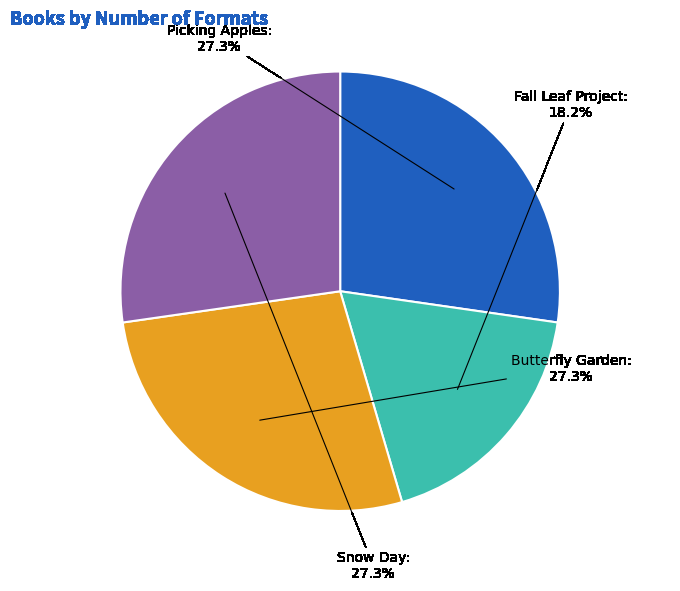

How much of the chart is everything except Fall Leaf Project?

81.8%